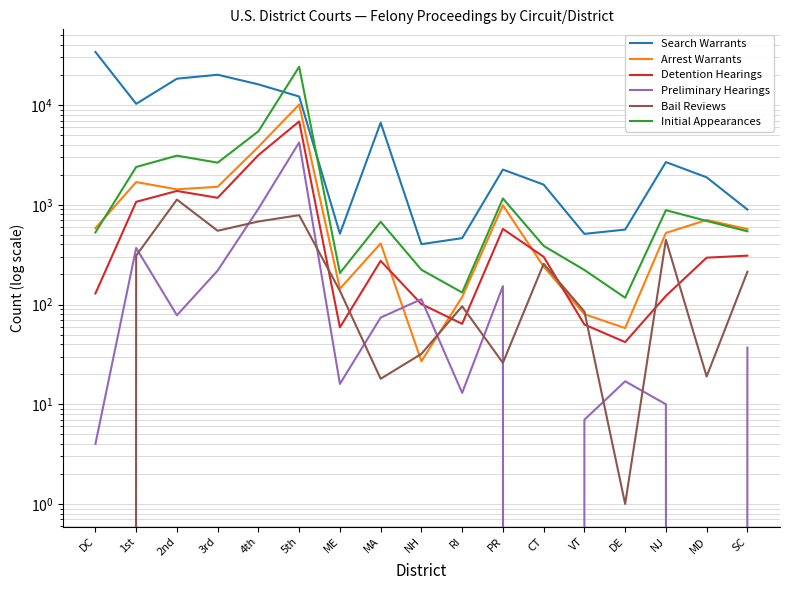

Rank the series at 4th from lowest to highest value.

Bail Reviews, Preliminary Hearings, Detention Hearings, Arrest Warrants, Initial Appearances, Search Warrants